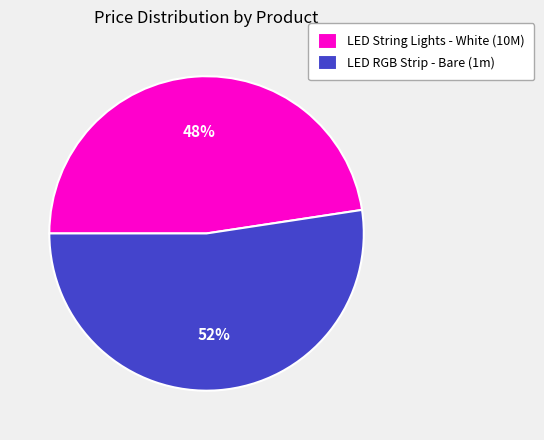

Which slice is the largest?

LED RGB Strip - Bare (1m)